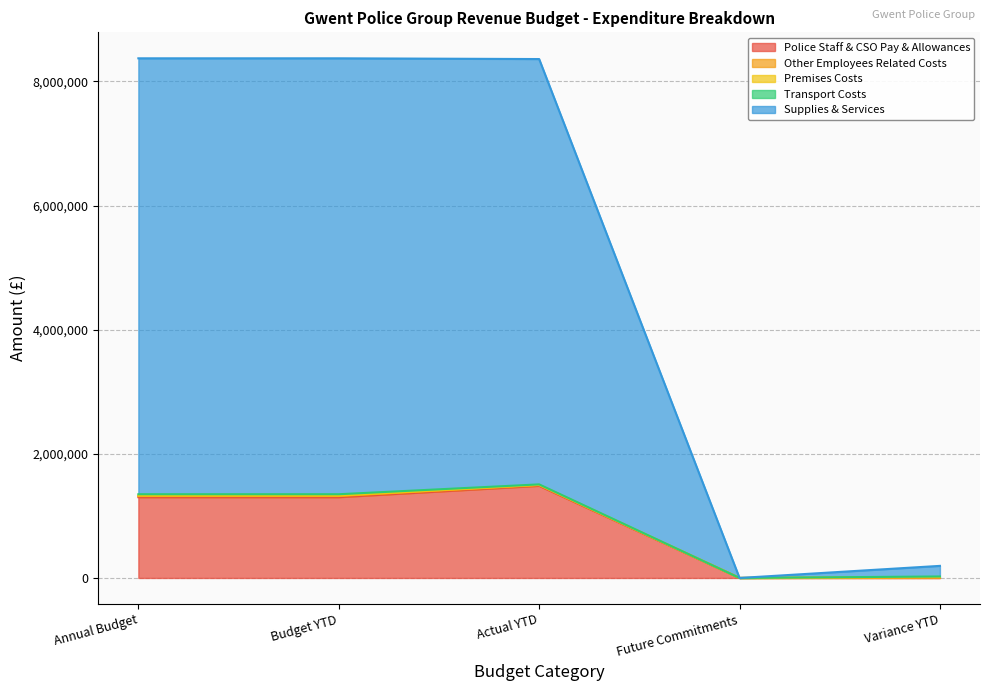

How many interior local valleys does the Premises Costs series have?

1